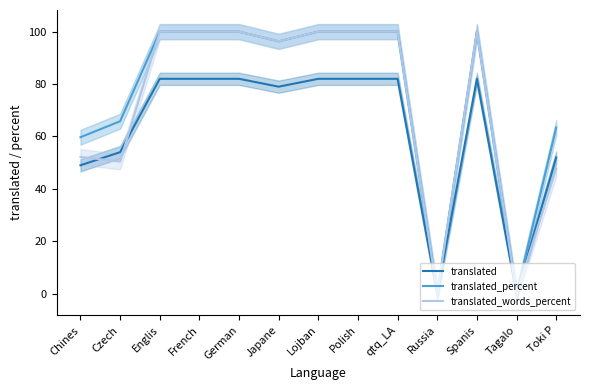

Where is the first local minimum for translated_words_percent?

Czech